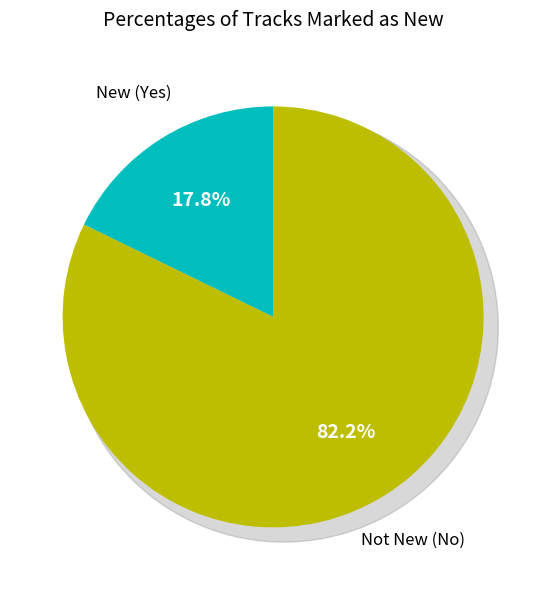

Which slice represents more than half of the pie?

No